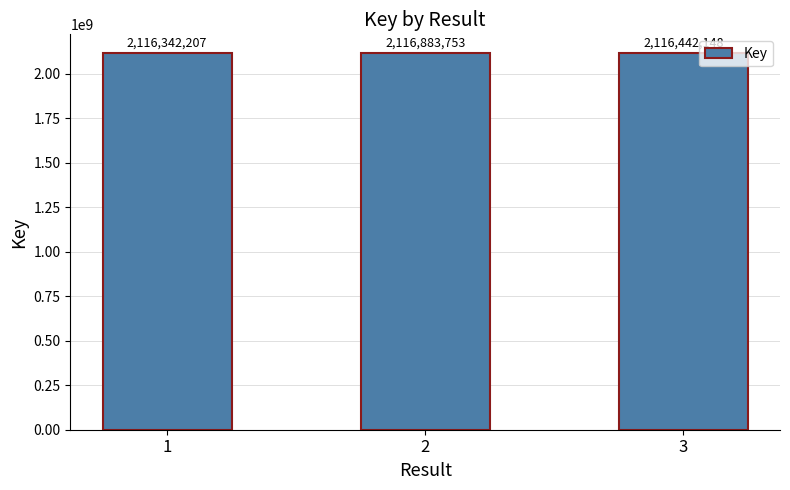

Reading left to right, transcribe all the data shown in this chart.

2116342207	2116883753	2116442148